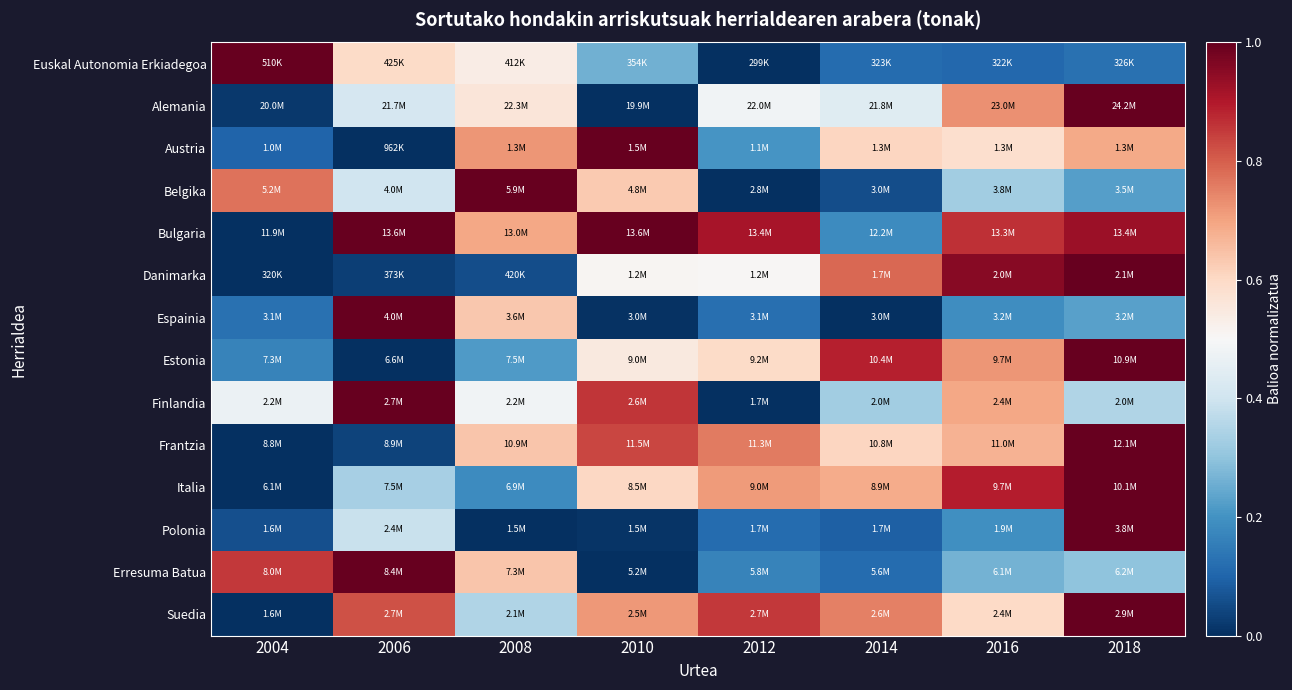

At which category is the sum across all series the highest?

2018